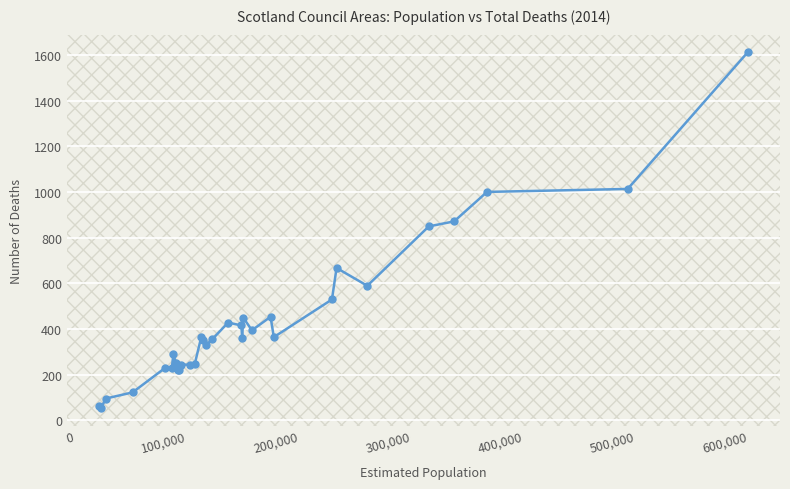

What is the value of the 29th point from the left?

871